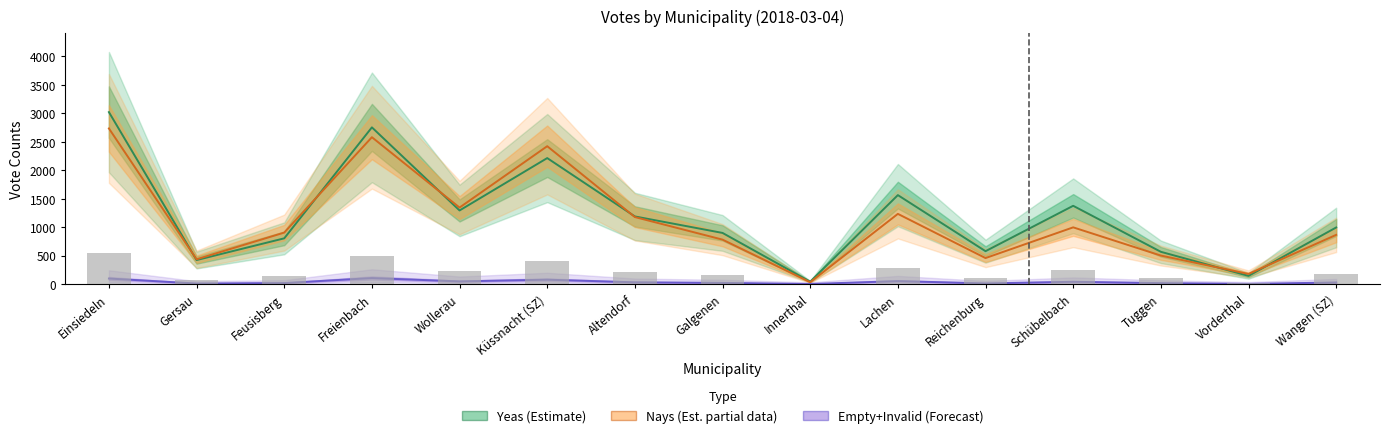

What is the value of the Nays (Est. partial data) bar at the 11th from the left?

456